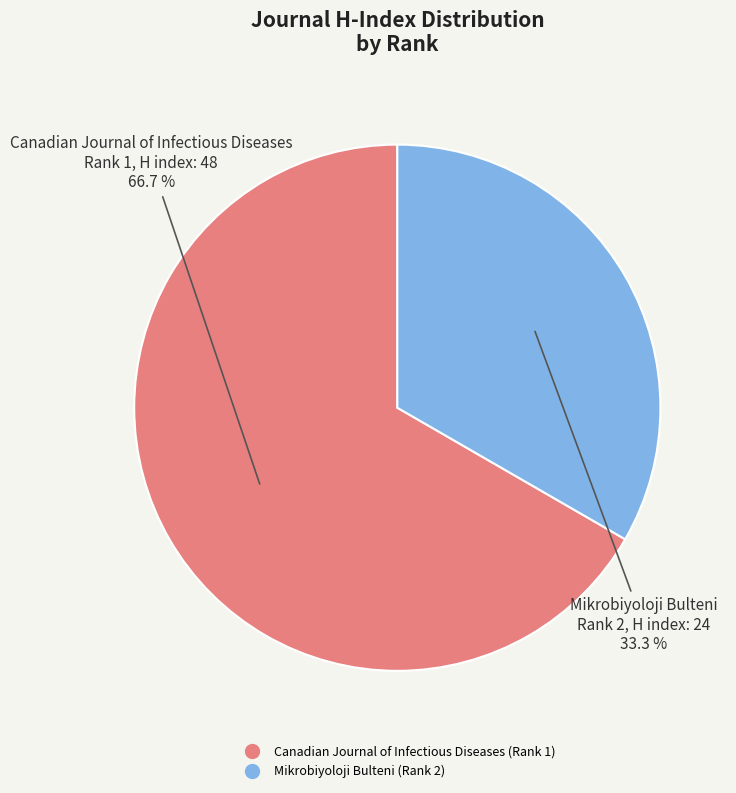

Count the number of slices in the pie.

2